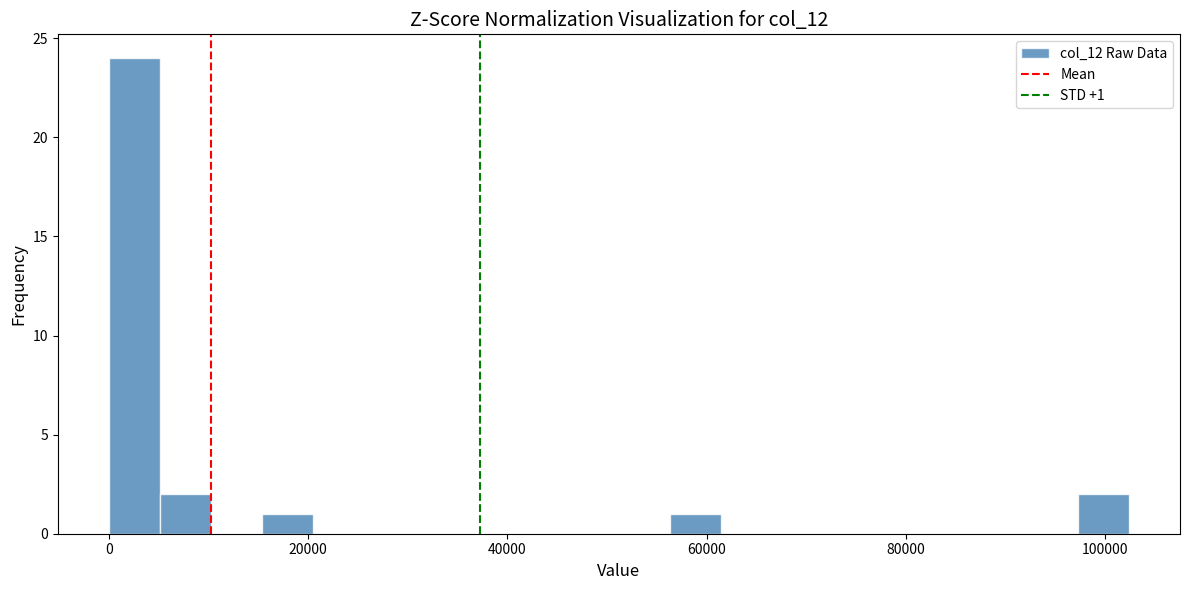

Read against the x-axis, roughly where is the centre of the tallest bar?

2000